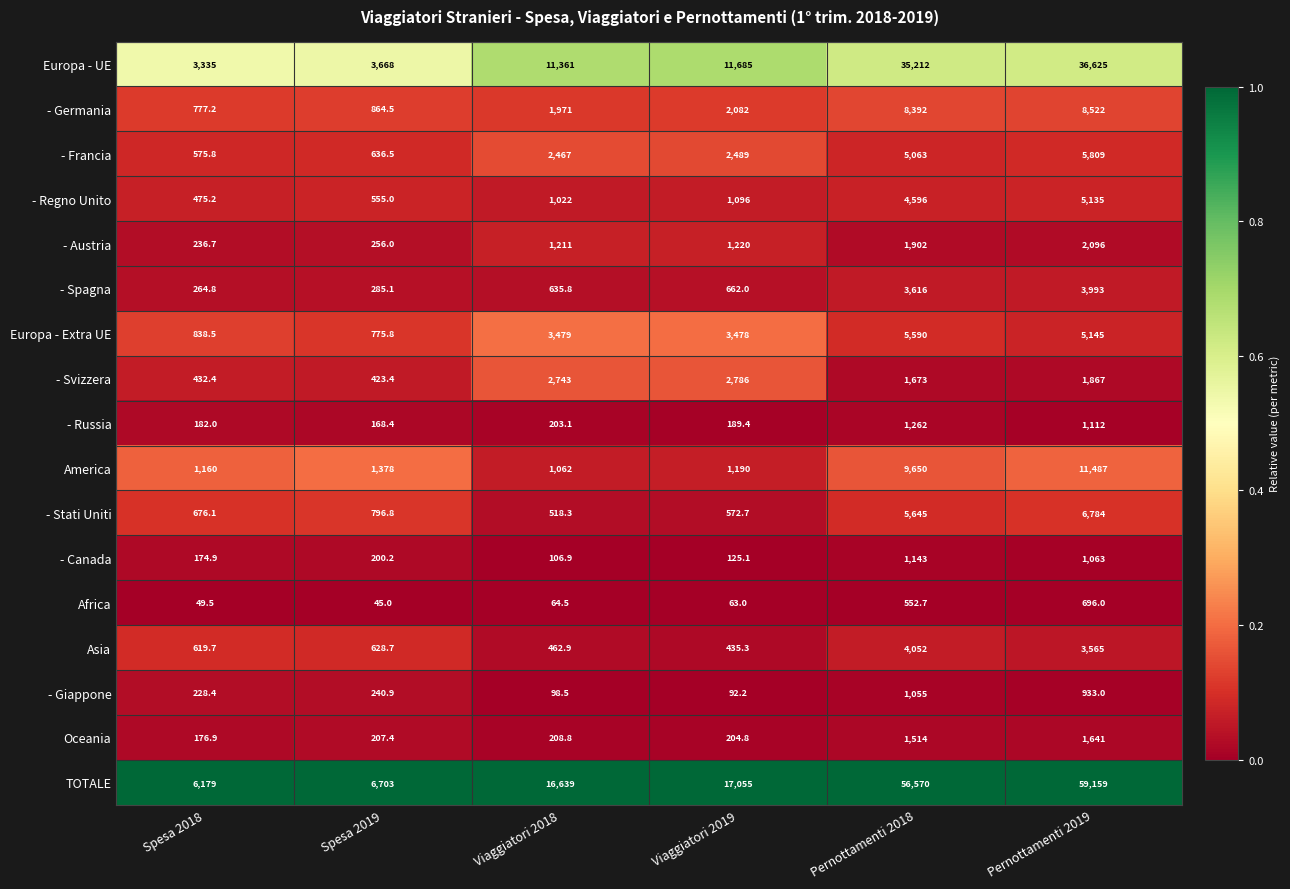

What is the difference between the highest and lowest values at Viaggiatori 2019?

16992.0